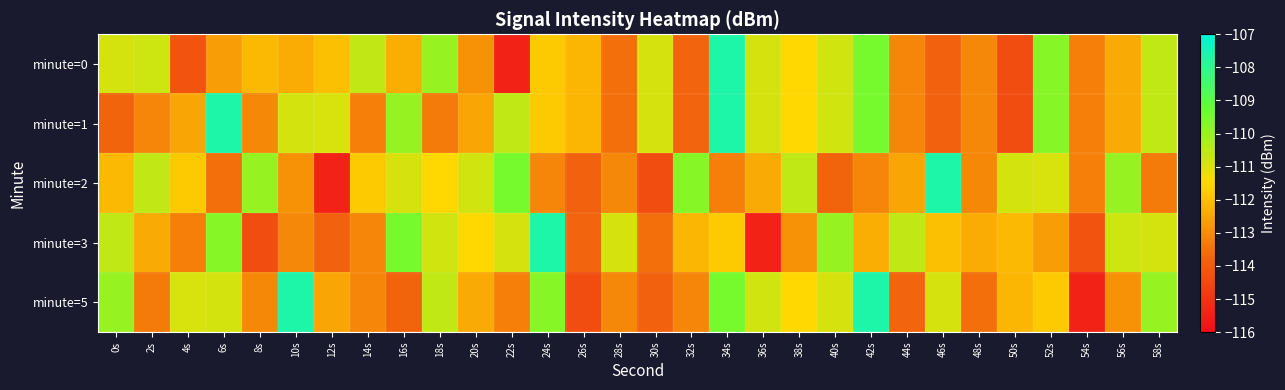

How many data points does each series have?

30